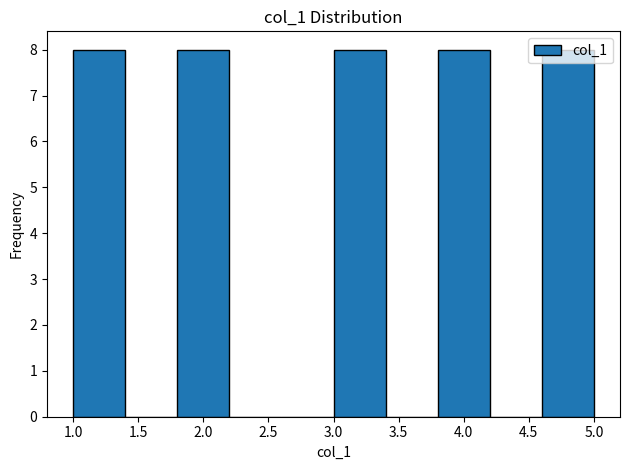

Reading left to right, transcribe this chart: for each bar, give the range it covers on the x-axis and its height. The values are not printed on the chart, so give them approximately, as read against the axis.

1.0 to 1.4: 8
1.4 to 1.8: 0
1.8 to 2.2: 8
2.2 to 2.6: 0
2.6 to 3.0: 0
3.0 to 3.4: 8
3.4 to 3.8: 0
3.8 to 4.2: 8
4.2 to 4.6: 0
4.6 to 5.0: 8